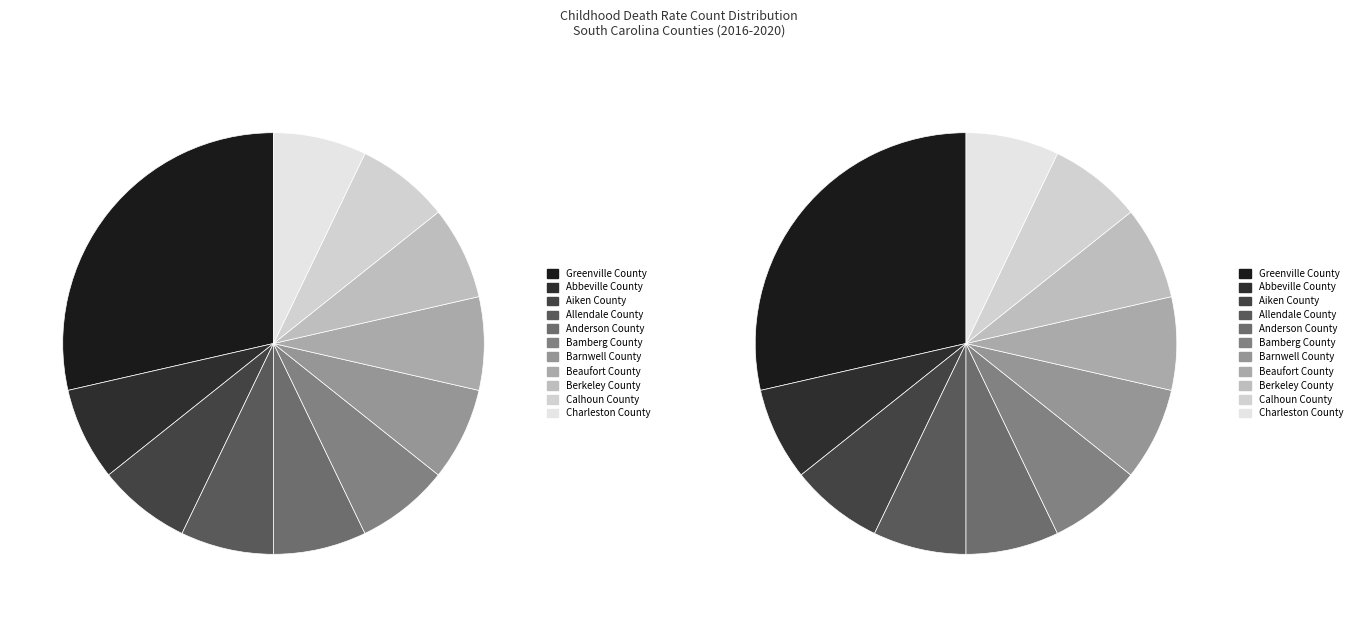

To the nearest percent, what portion does Bamberg County represent?

7%